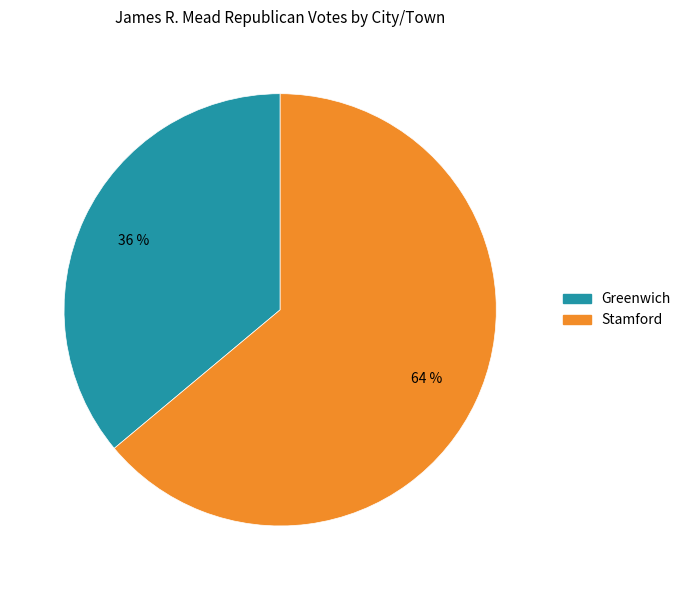

Is it true that Stamford is 64% of the pie?

True